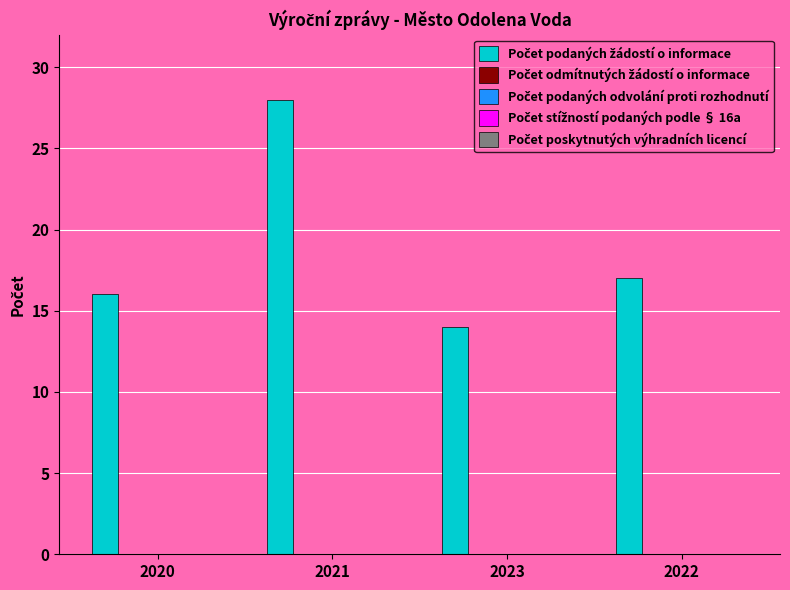

What is the difference between the second highest and minimum values?

3